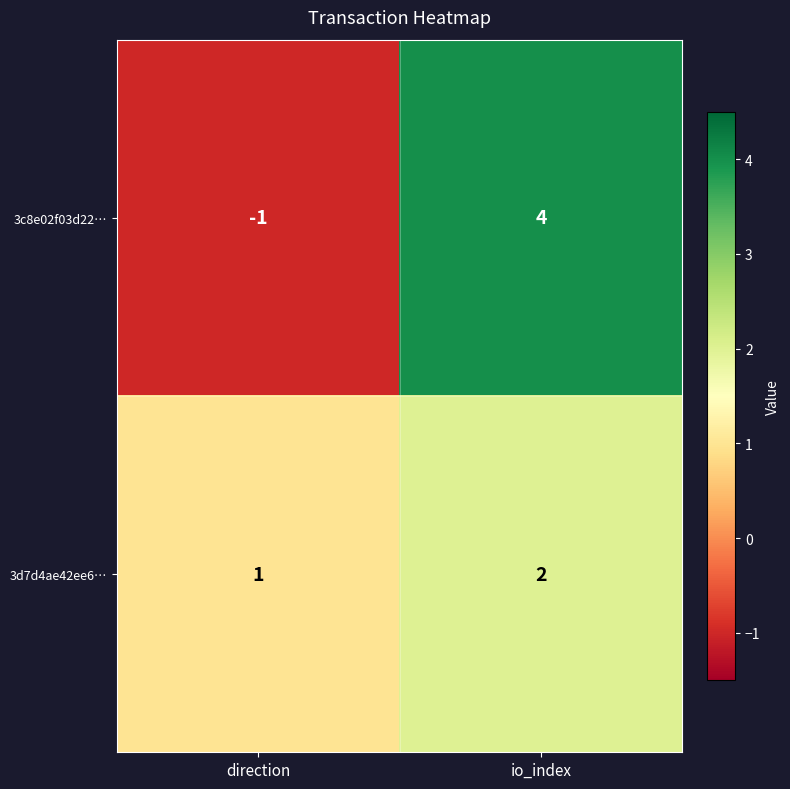

What is the sum of all 3d7d4ae42ee6… values?

3